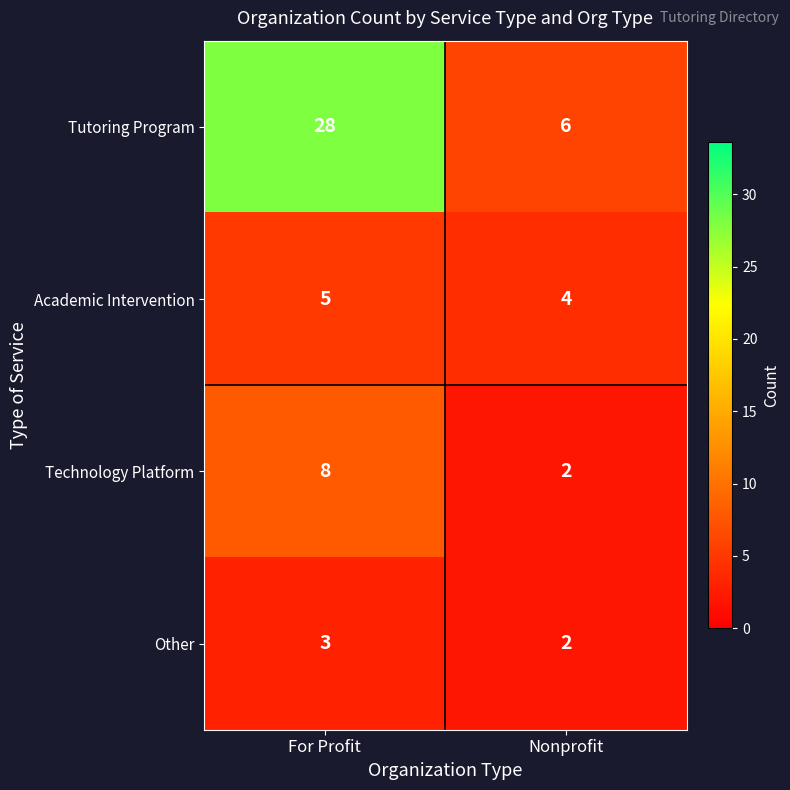

How many distinct data groups are displayed?

4